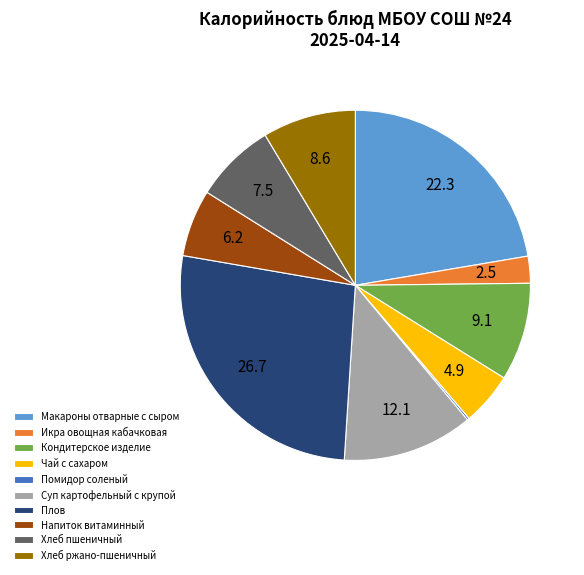

Is the sum of Плов and Икра овощная кабачковая greater than half?

No